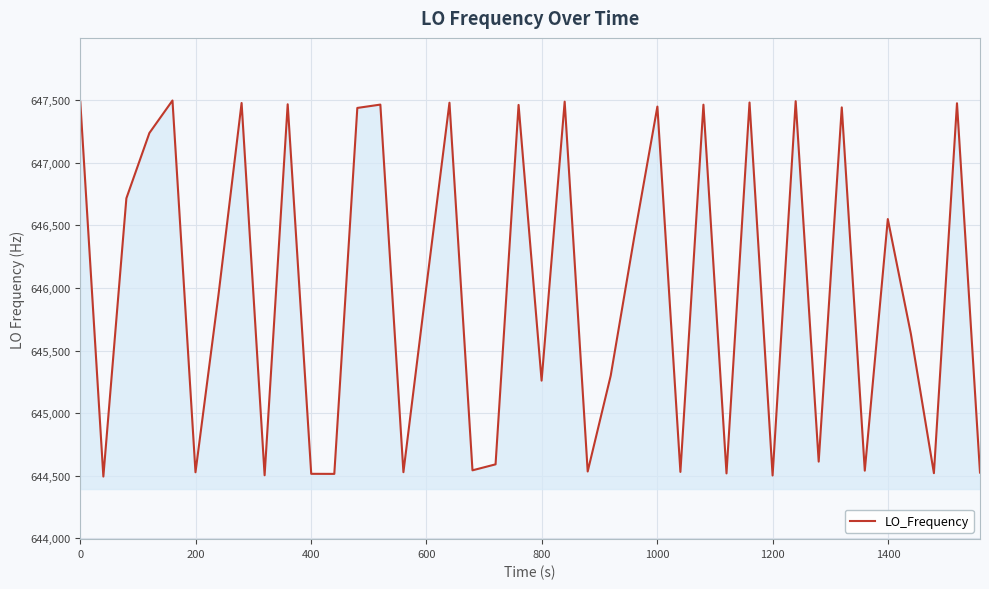

What is the greatest value displayed?

647497.6